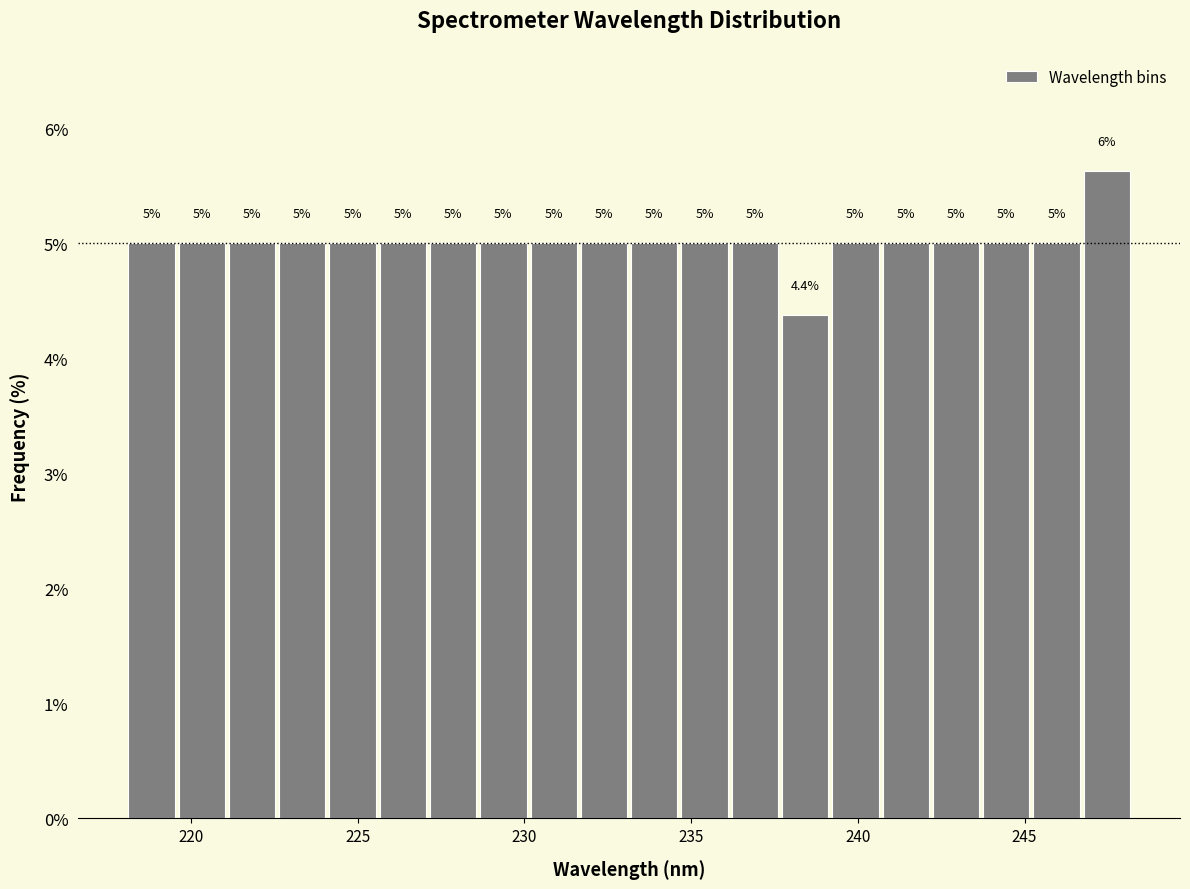

Around what value on the x-axis is the tallest bar? Give the approximate position of its centre, as read against the axis.

247.5